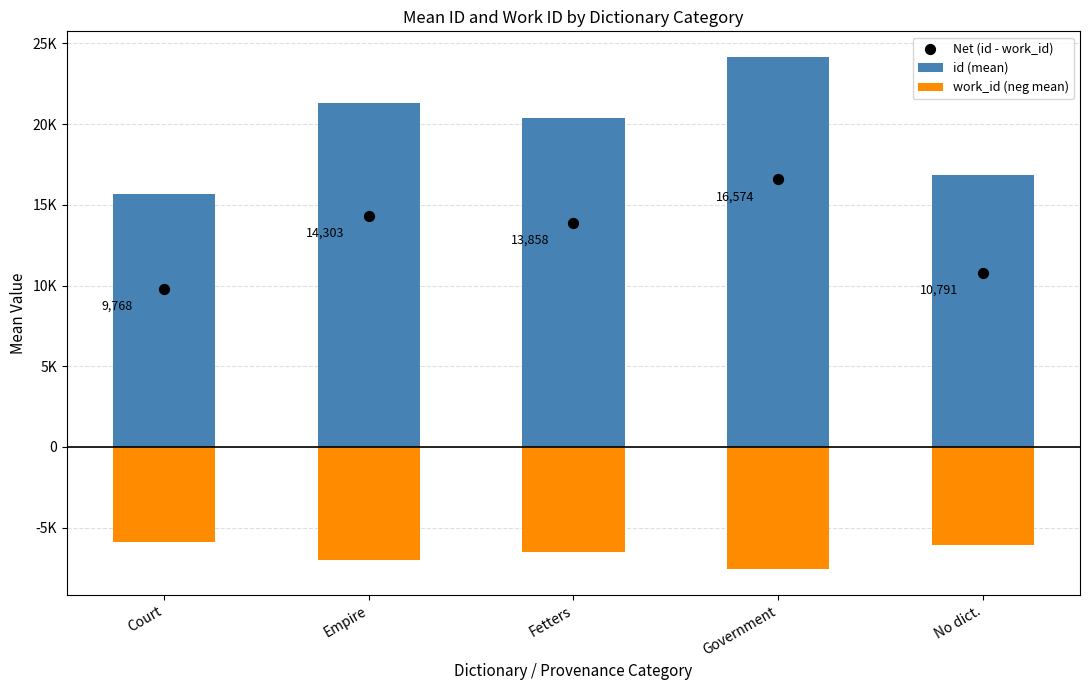

At which category is the sum across all series the highest?

Government